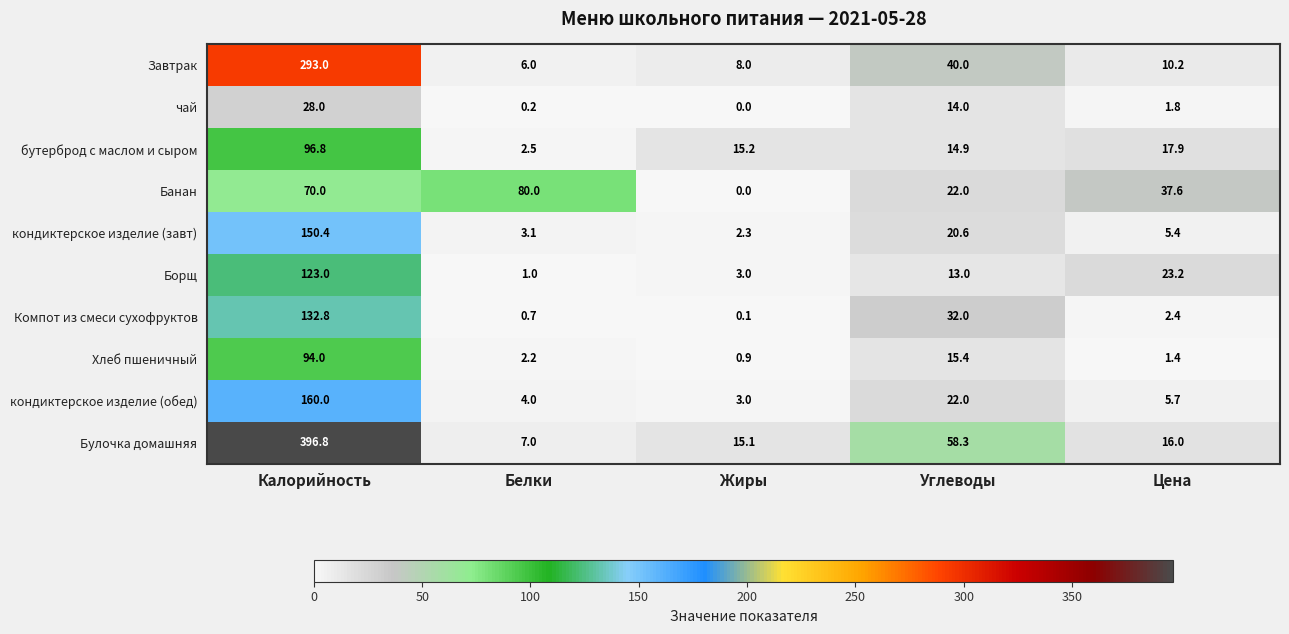

What is the difference between the highest and lowest values at Углеводы?

45.3